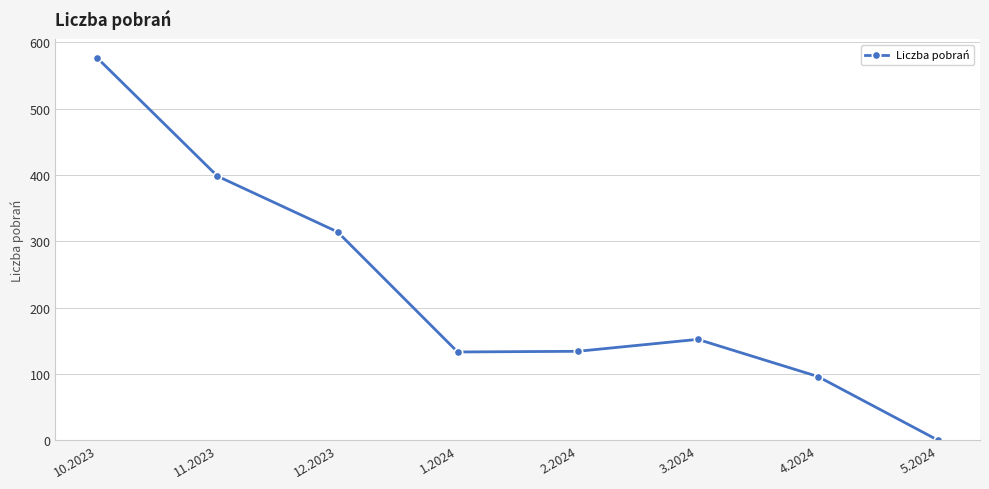

Which has a higher value, 2.2024 or 3.2024?

3.2024